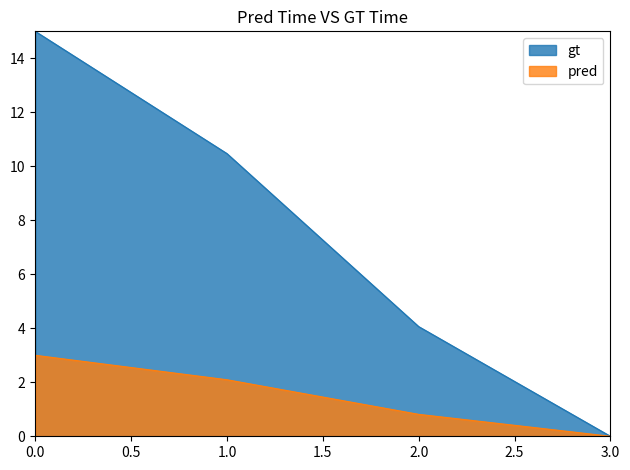

Which series changed the most between 0.0 and 3.0?

gt